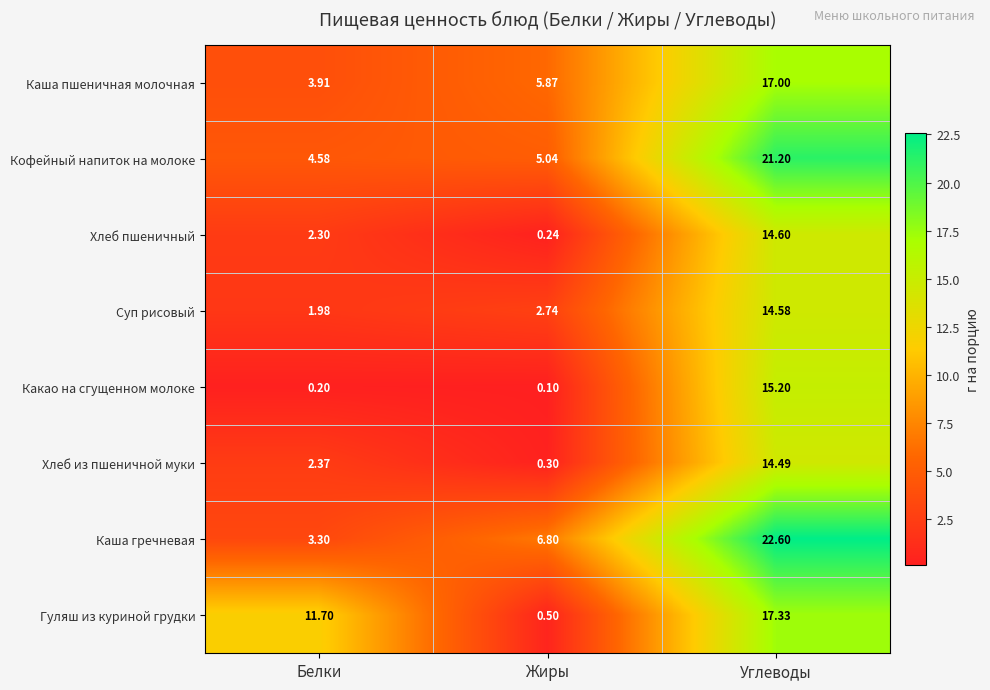

At Углеводы, list the series in order from largest to smallest.

Каша гречневая, Кофейный напиток на молоке, Гуляш из куриной грудки, Каша пшеничная молочная, Какао на сгущенном молоке, Хлеб пшеничный, Суп рисовый, Хлеб из пшеничной муки